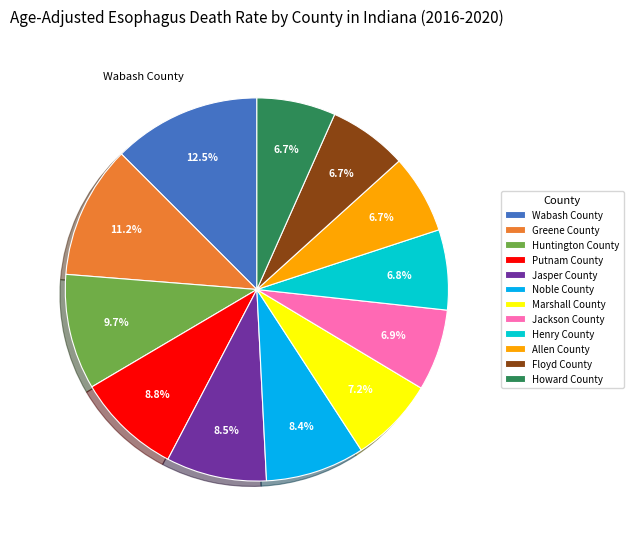

The Wabash County slice represents 19% of the pie. True or false?

False